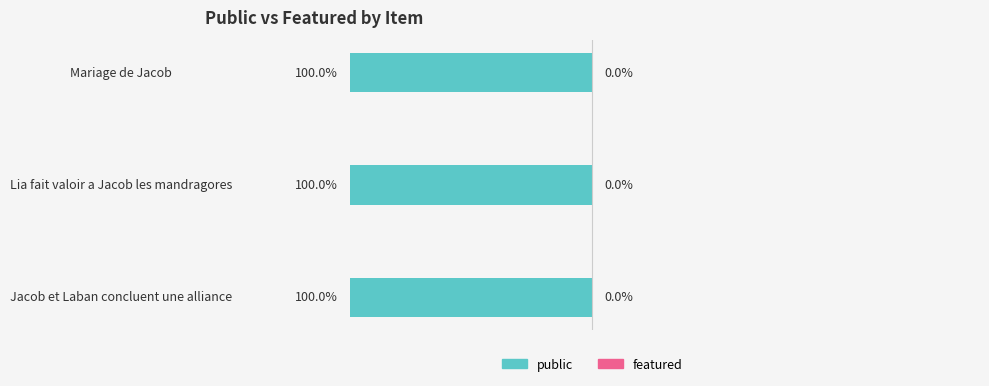

The value of public at Lia fait valoir a Jacob les mandragores is 0. True or false?

False